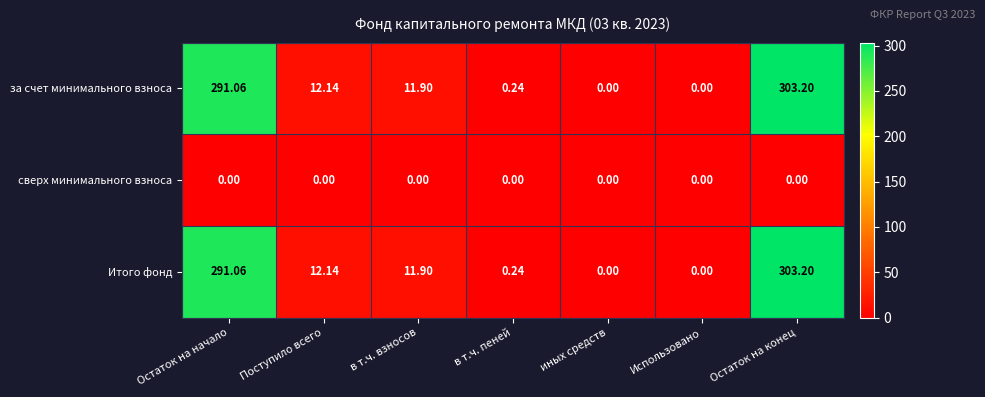

Is the value of Итого фонд at Поступило всего greater than the value of сверх минимального взноса at Использовано?

Yes